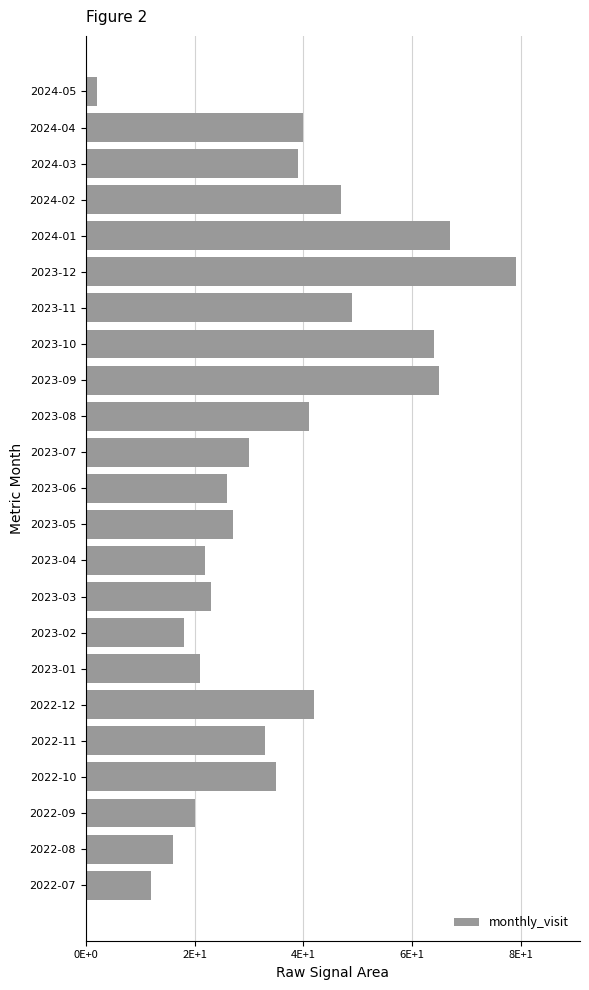

Does the chart contain any negative values?

No